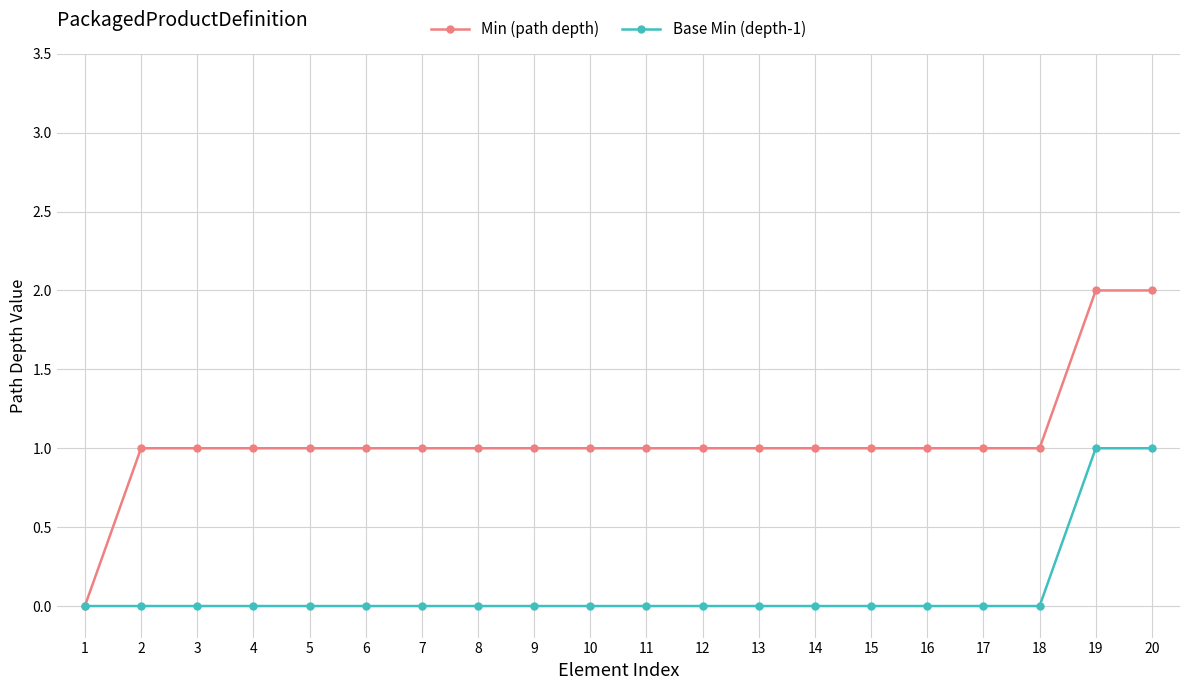

How many distinct data groups are displayed?

2